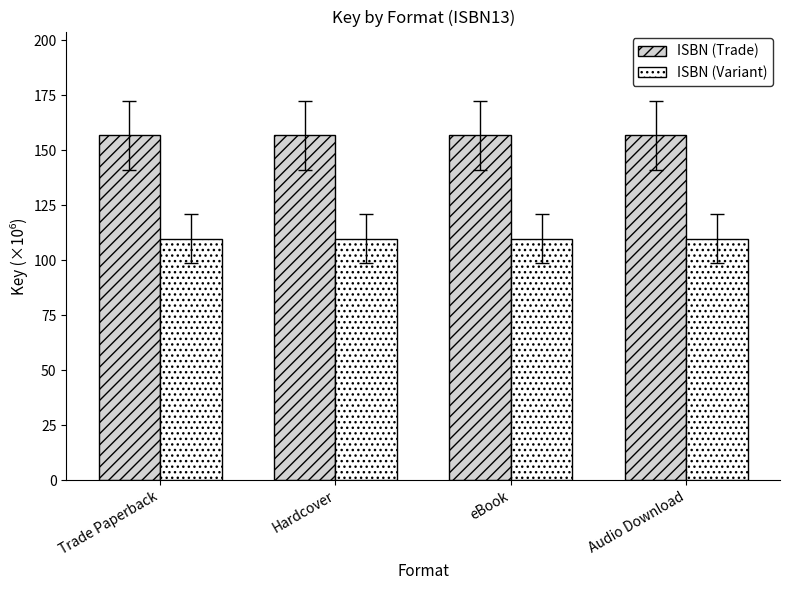

What is the value of the ISBN (Trade) bar at the 3rd from the left?

156.9